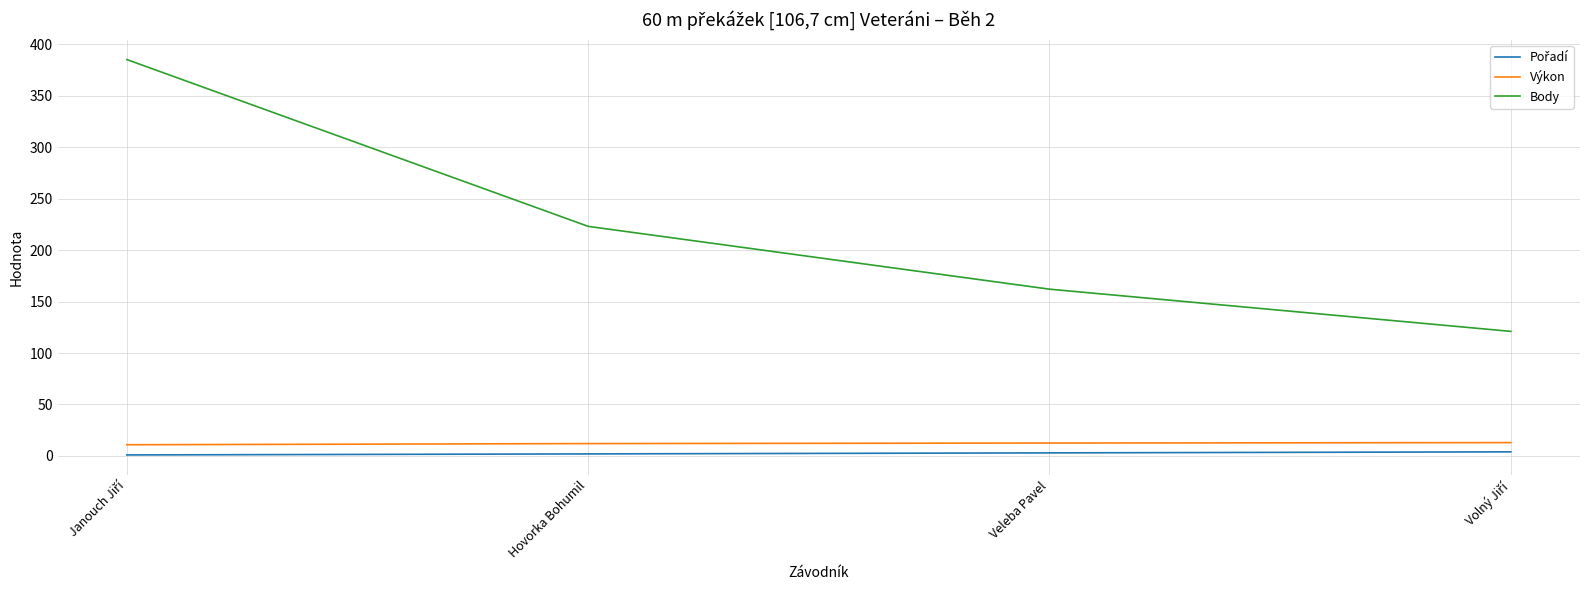

Which series has the largest total across all categories?

Body